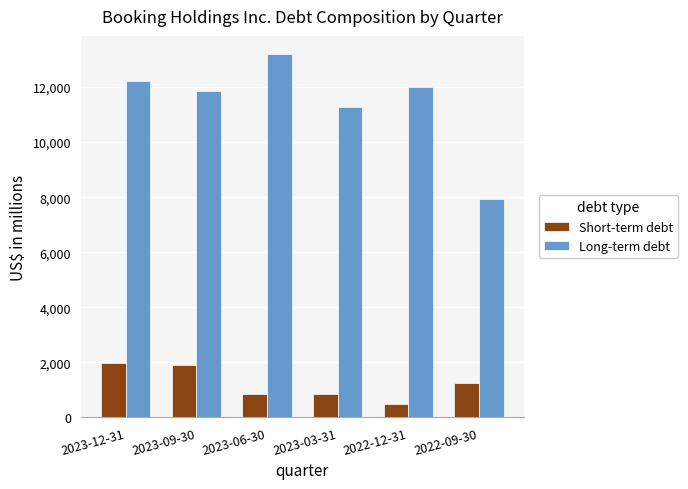

Which series has the widest spread of values?

Long-term debt